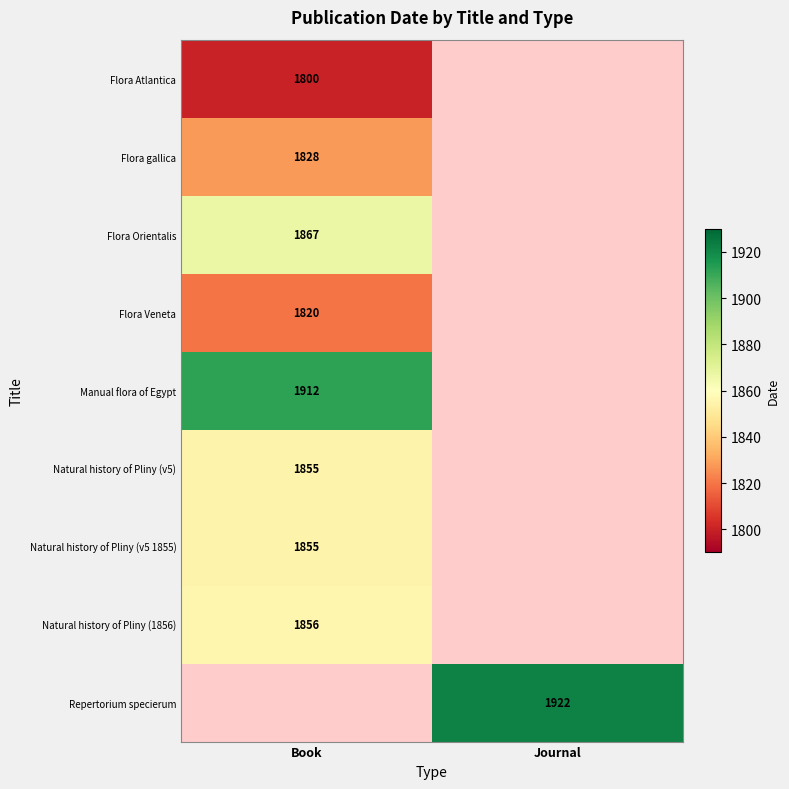

Is it true that Flora Orientalis equals 2894 at Book?

False